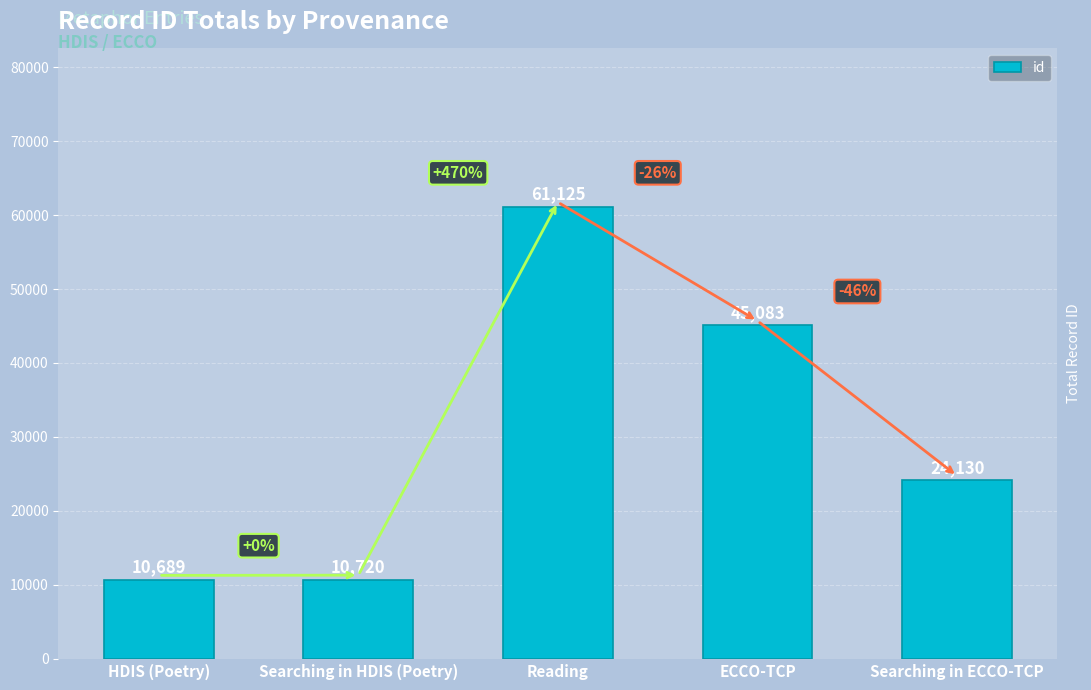

Rank the categories by value from lowest to highest.

HDIS (Poetry), Searching in HDIS (Poetry), Searching in ECCO-TCP, ECCO-TCP, Reading